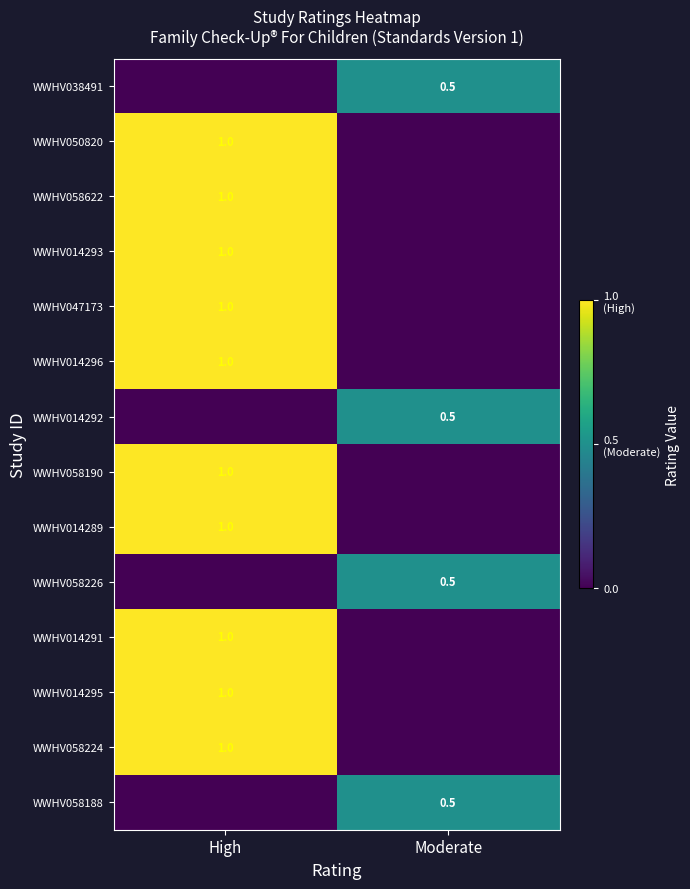

True or false: WWHV014293 has a value of 1.0 at High.

True